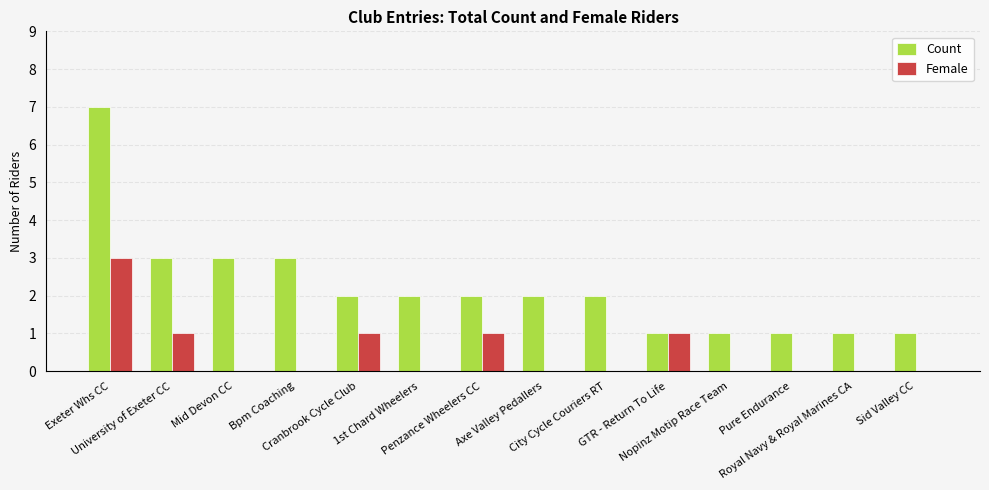

At which category does the chart reach its peak across all series?

Exeter Whs CC